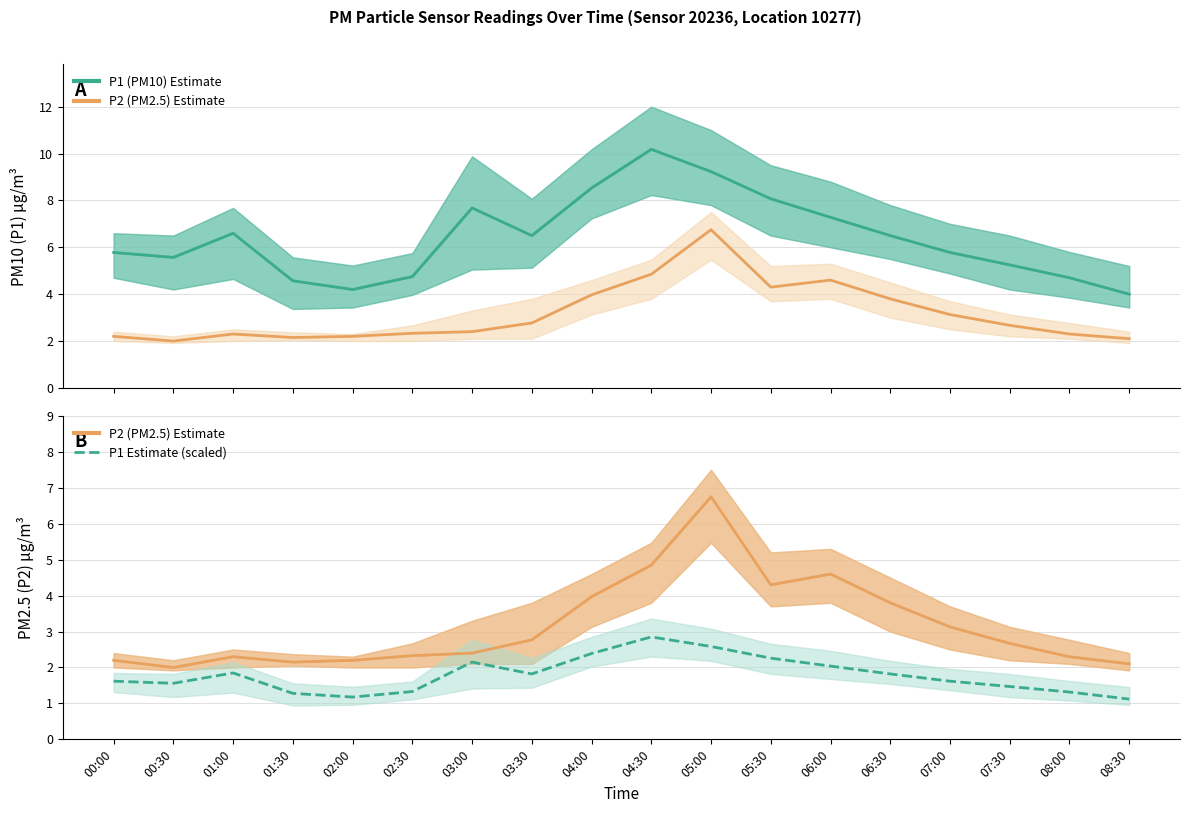

Does the chart have visible grid lines?

Yes